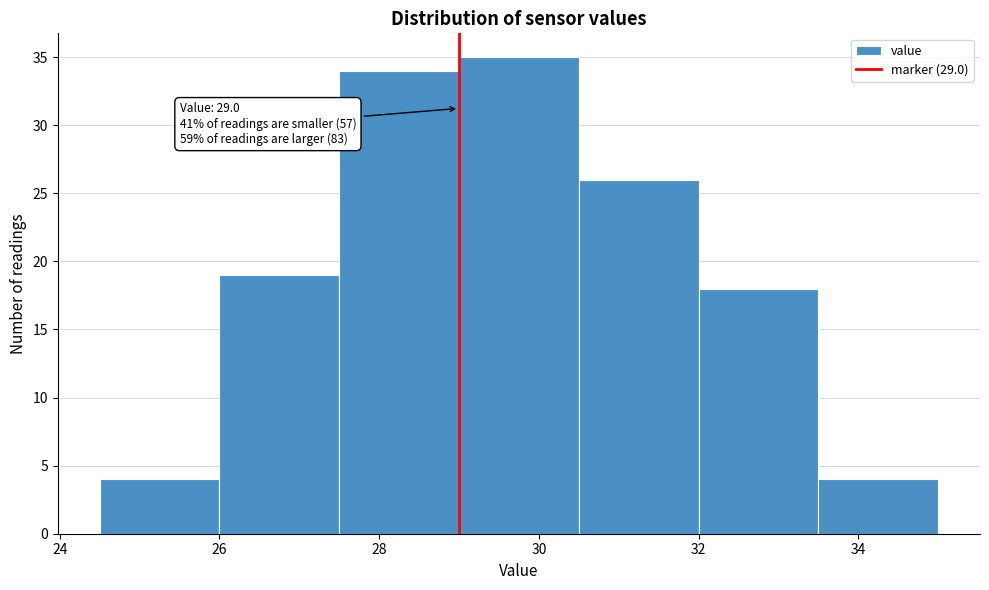

Over which range of the x-axis is the bar tallest?

29.0 to 30.5